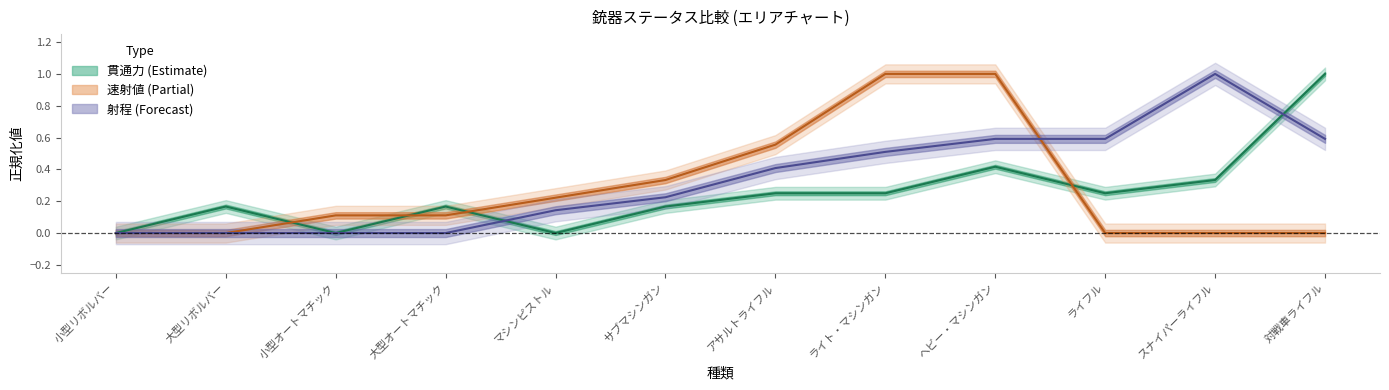

Where is the first local minimum for 貫通力?

小型オートマチック